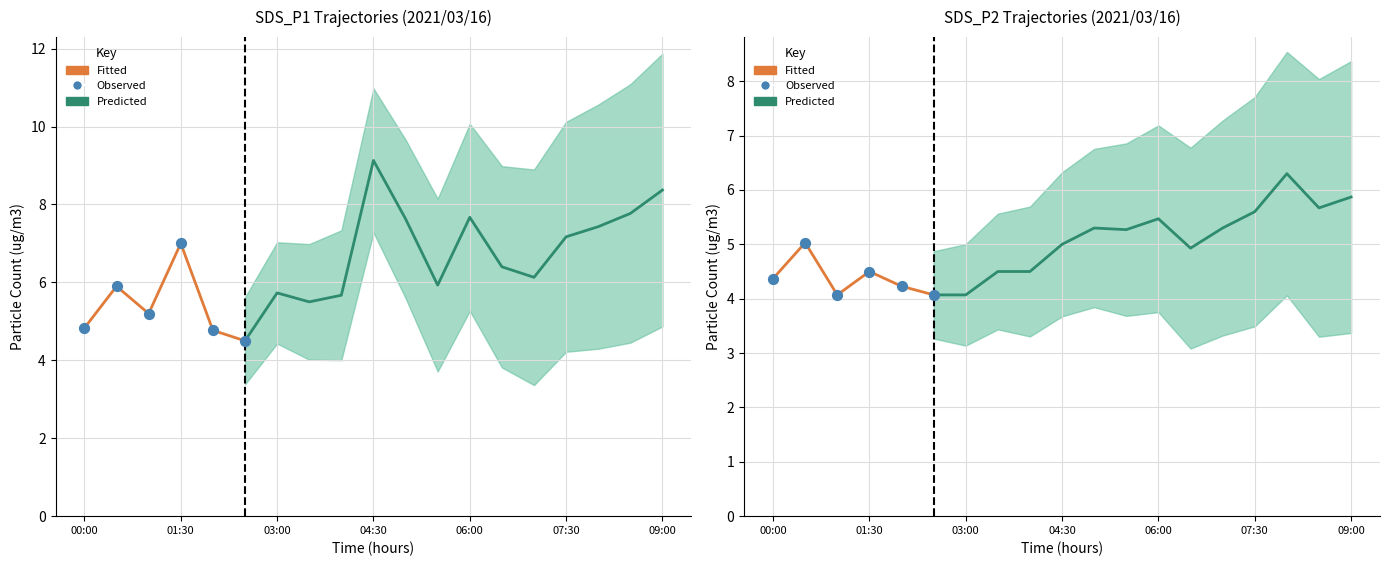

Which series has the largest total across all categories?

SDS_P1_upper